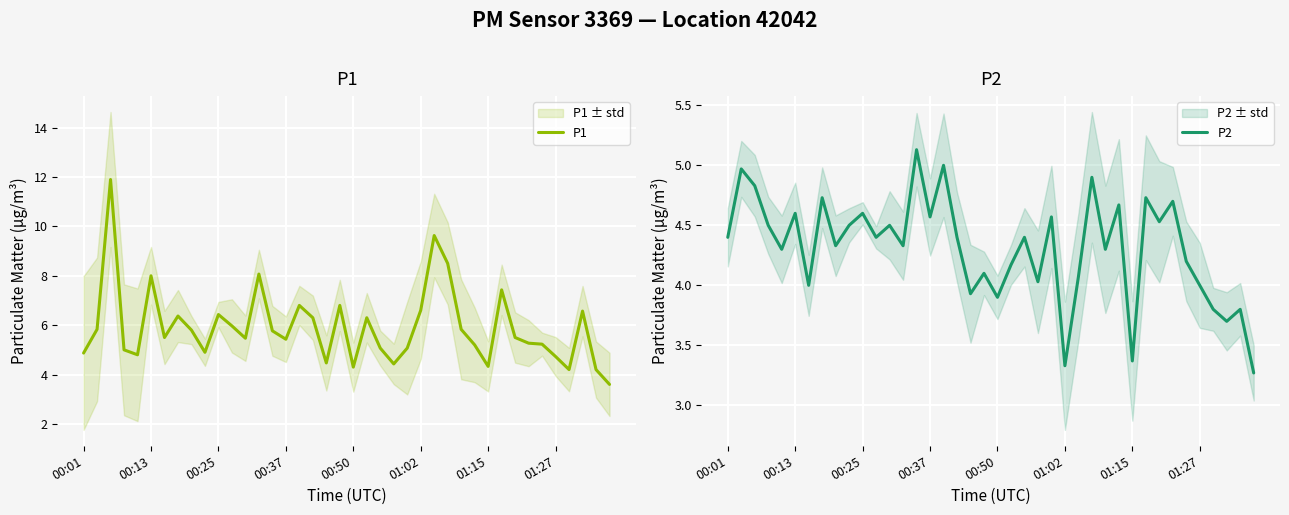

What is the maximum value for P1?

11.9